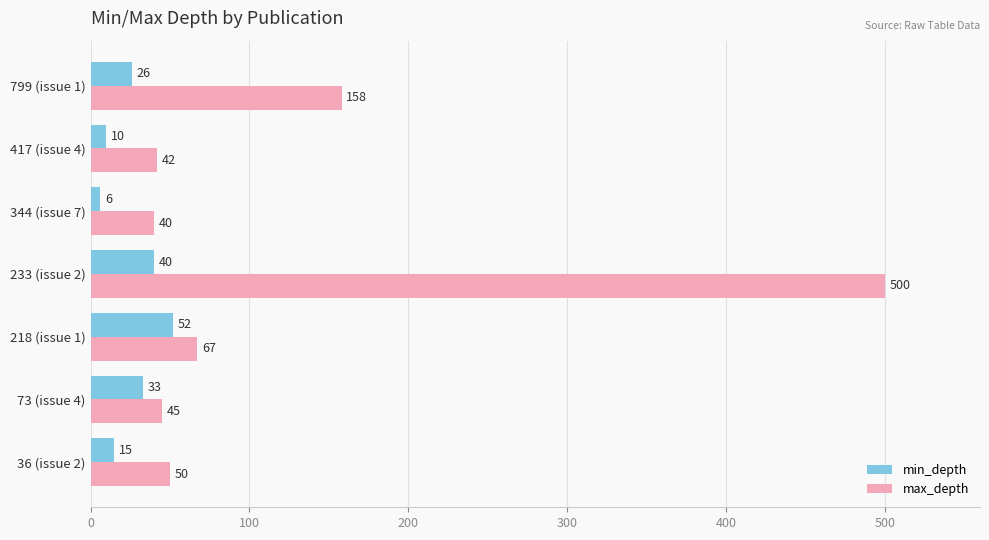

Rank the series at 344 (issue 7) from lowest to highest value.

min_depth, max_depth